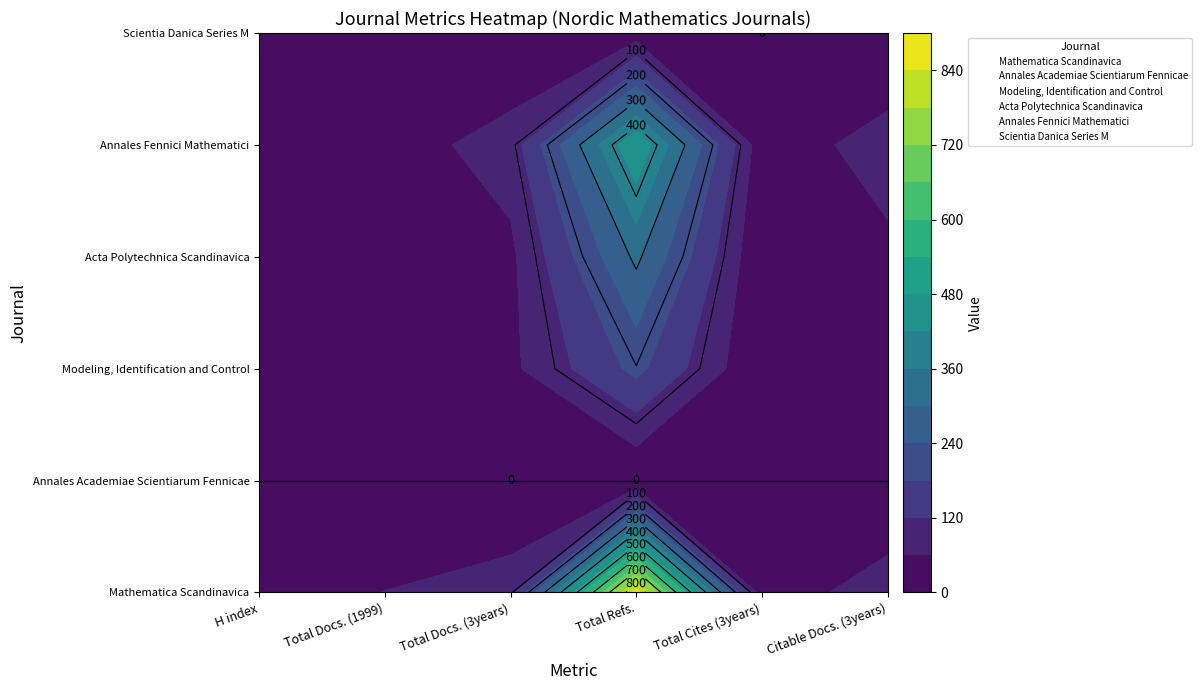

What is the difference between the Modeling, Identification and Control values at Citable Docs. (3years) and Total Refs.?

150